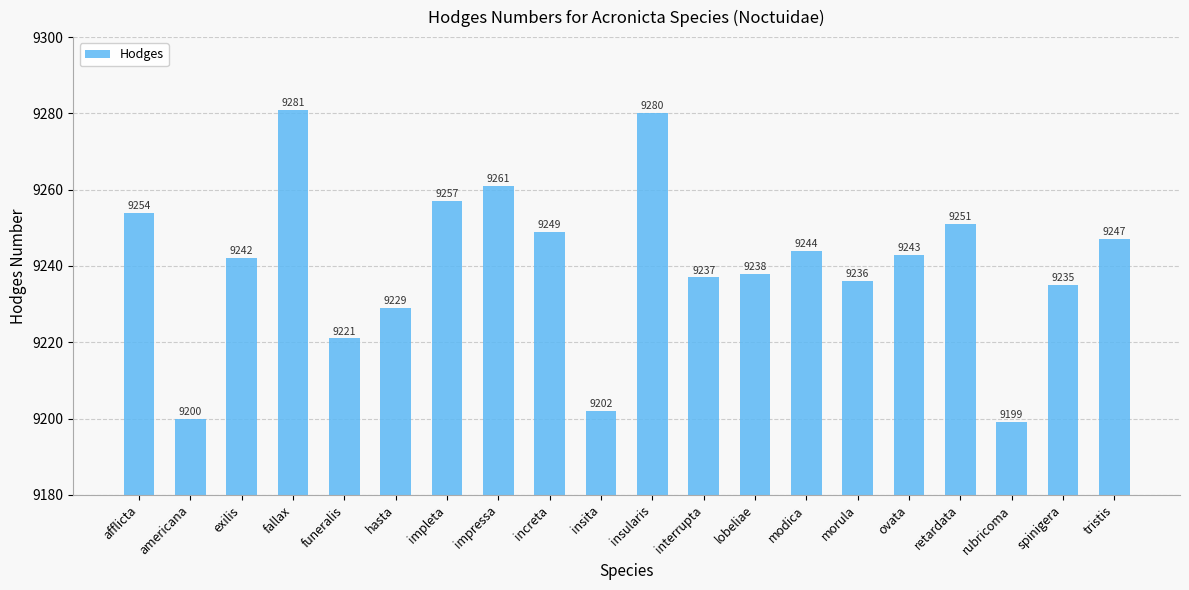

Reading left to right, what are all the values shown in this chart?

afflicta=9254	americana=9200	exilis=9242	fallax=9281	funeralis=9221	hasta=9229	impleta=9257	impressa=9261	increta=9249	insita=9202	insularis=9280	interrupta=9237	lobeliae=9238	modica=9244	morula=9236	ovata=9243	retardata=9251	rubricoma=9199	spinigera=9235	tristis=9247